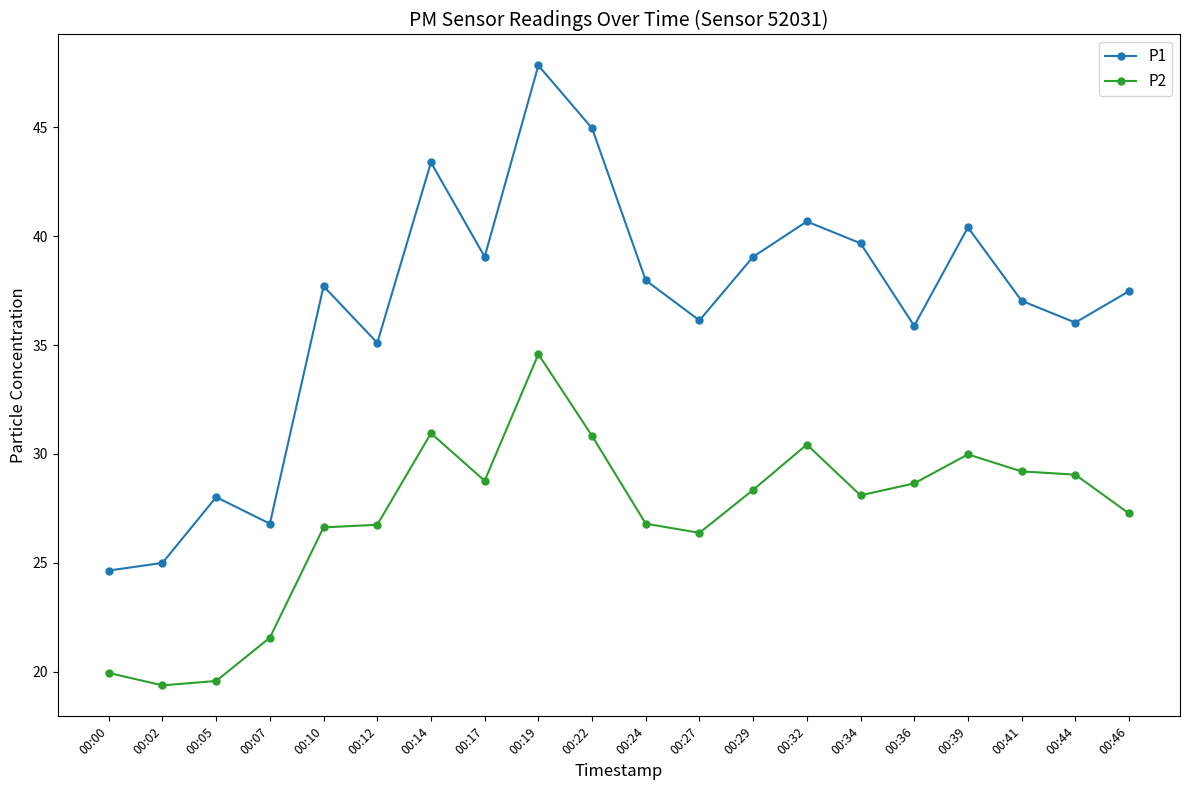

Which label corresponds to the largest value in the chart?

00:19